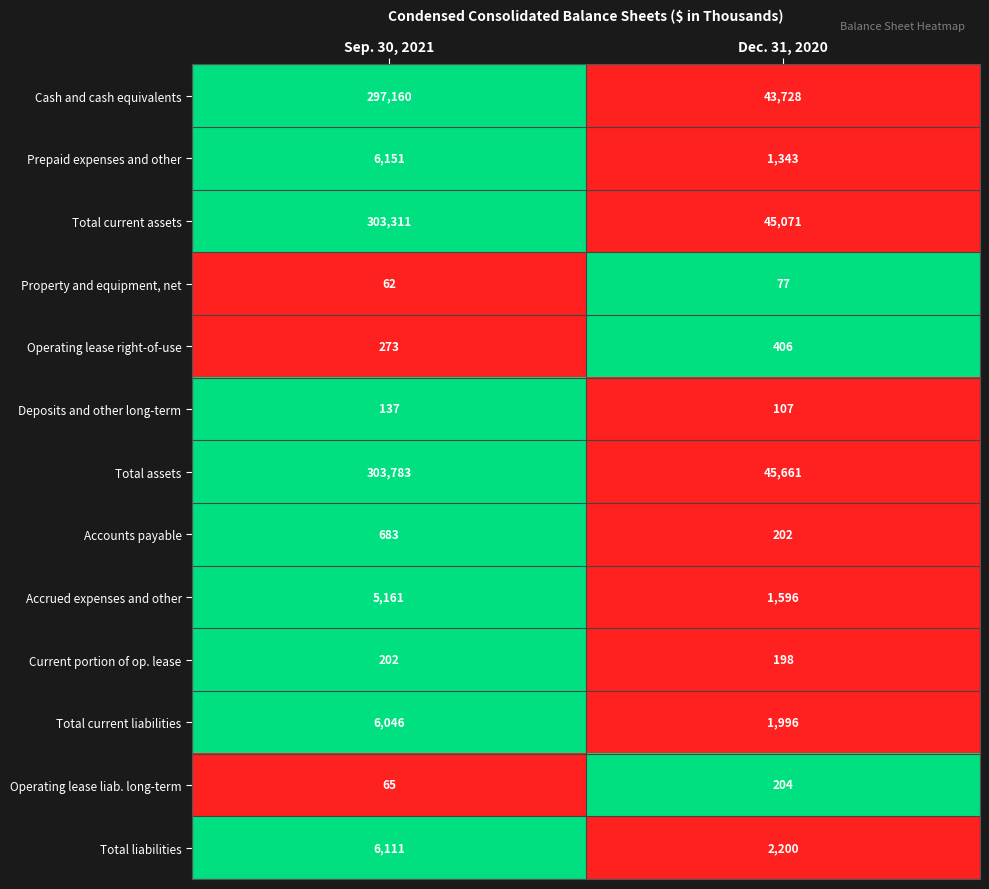

Rank the series at Sep. 30, 2021 from lowest to highest value.

Property and equipment, net, Operating lease liab. long-term, Deposits and other long-term, Current portion of op. lease, Operating lease right-of-use, Accounts payable, Accrued expenses and other, Total current liabilities, Total liabilities, Prepaid expenses and other, Cash and cash equivalents, Total current assets, Total assets